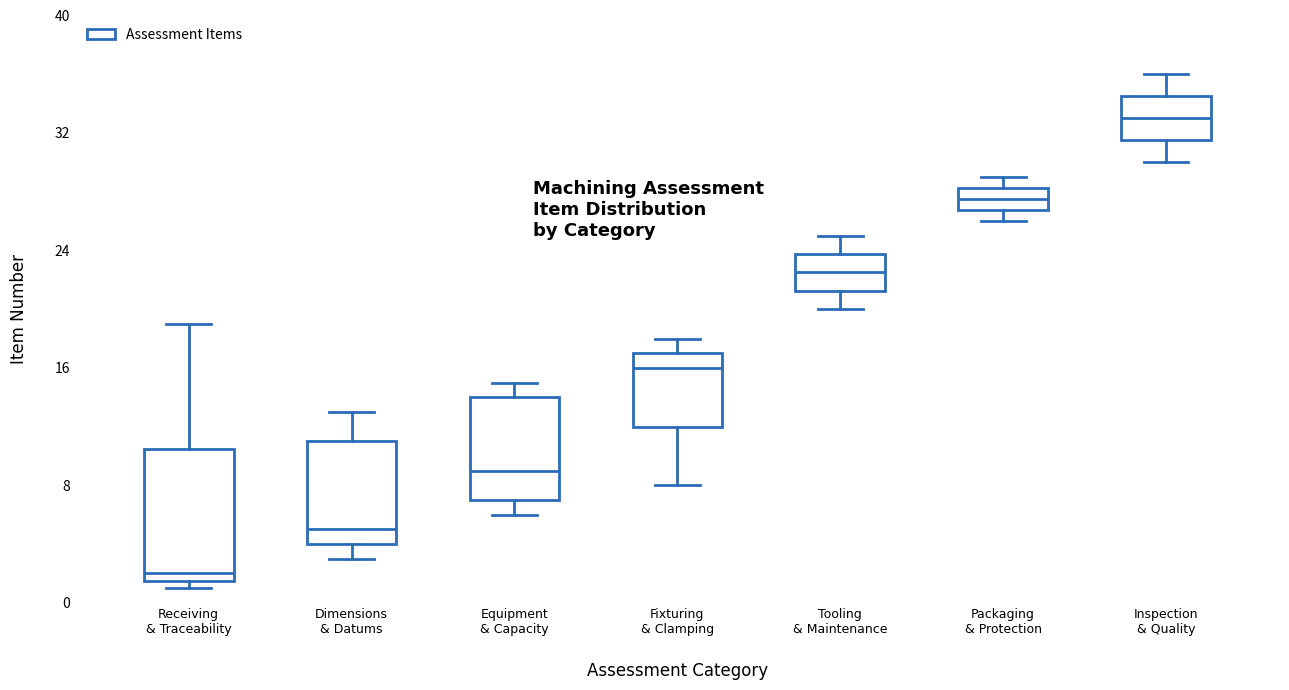

Reading left to right, read every box against the y-axis: the position of its median line, the range the box covers, and the ends of its whiskers. The values are not printed on the chart, so give them approximately, as read against the axis.

Receiving & Traceability: median 2 (just above the box's lower edge), box 2 to 11, whiskers 1 to 19
Dimensions & Datums: median 5, box 4 to 11, whiskers 3 to 13
Equipment & Capacity: median 9, box 7 to 14, whiskers 6 to 15
Fixturing & Clamping: median 16, box 12 to 17, whiskers 8 to 18
Tooling & Maintenance: median 23, box 21 to 24, whiskers 20 to 25
Packaging & Protection: median 28 (inside the box), box 27 to 28, whiskers 26 to 29
Inspection & Quality: median 33, box 32 to 35, whiskers 30 to 36